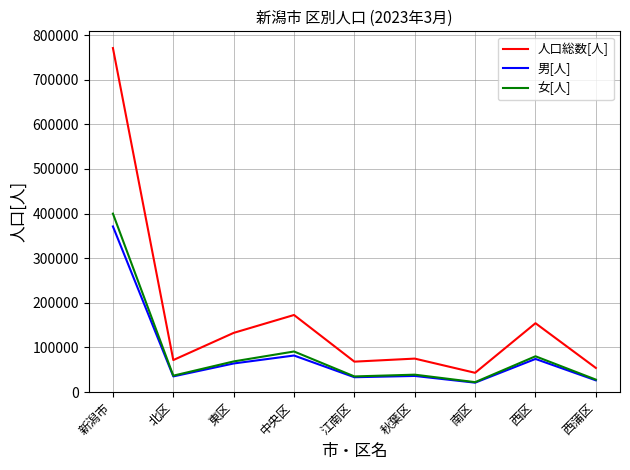

At which label does 人口総数[人] reach its peak?

新潟市